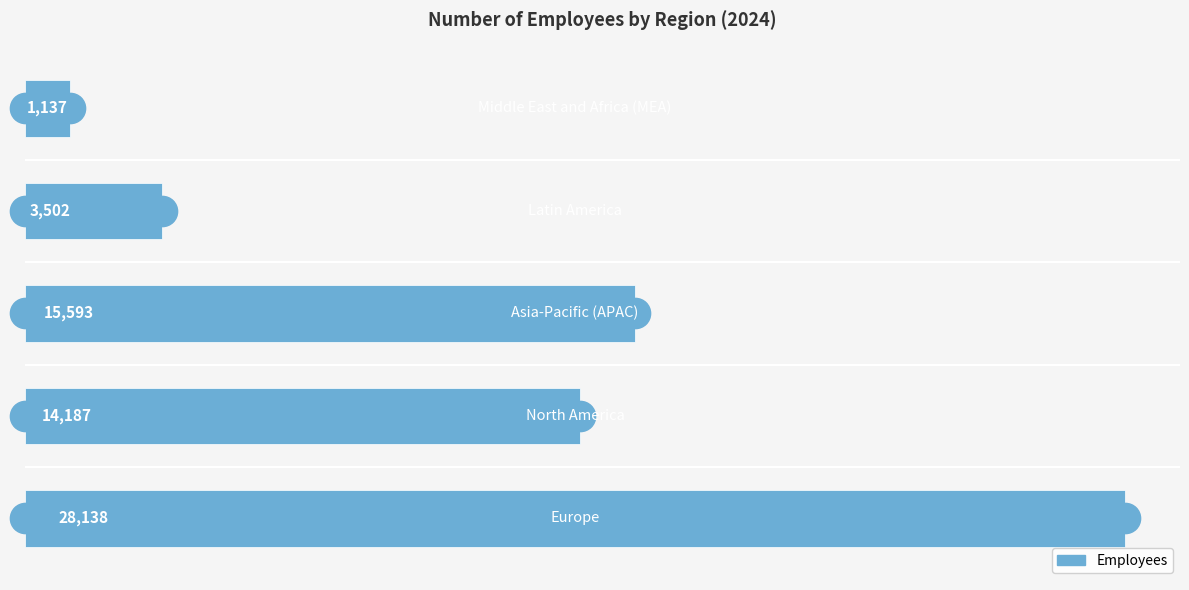

Reading bottom to top, what are all the values shown in this chart?

28138	14187	15593	3502	1137